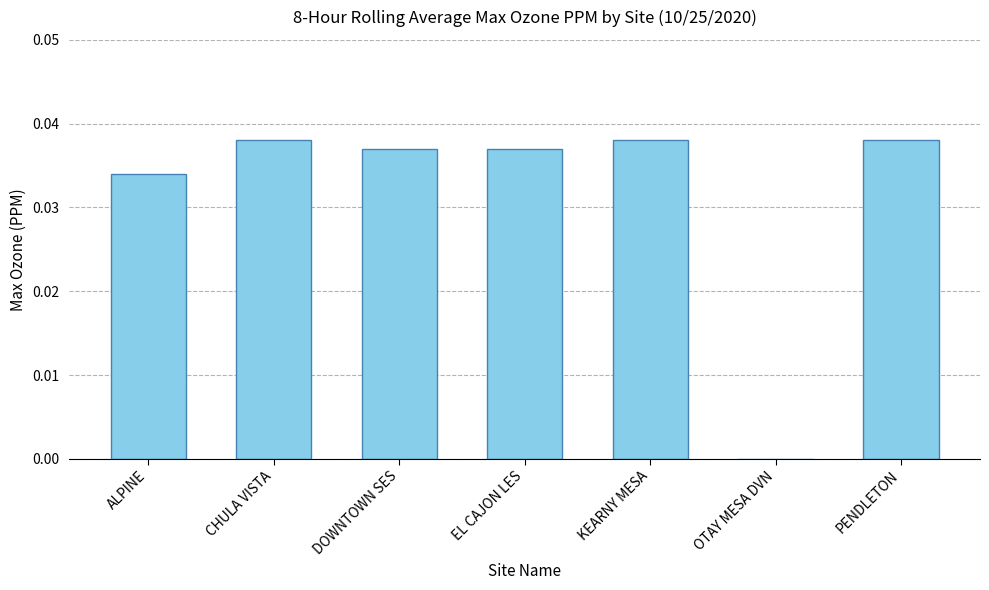

Which has a higher value, EL CAJON LES or KEARNY MESA?

KEARNY MESA